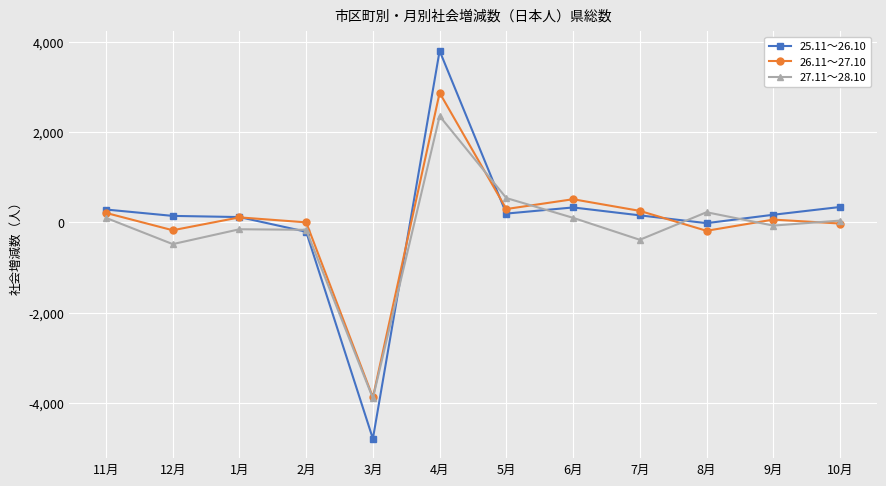

What is the average value of the 27.11～28.10 series?

-150